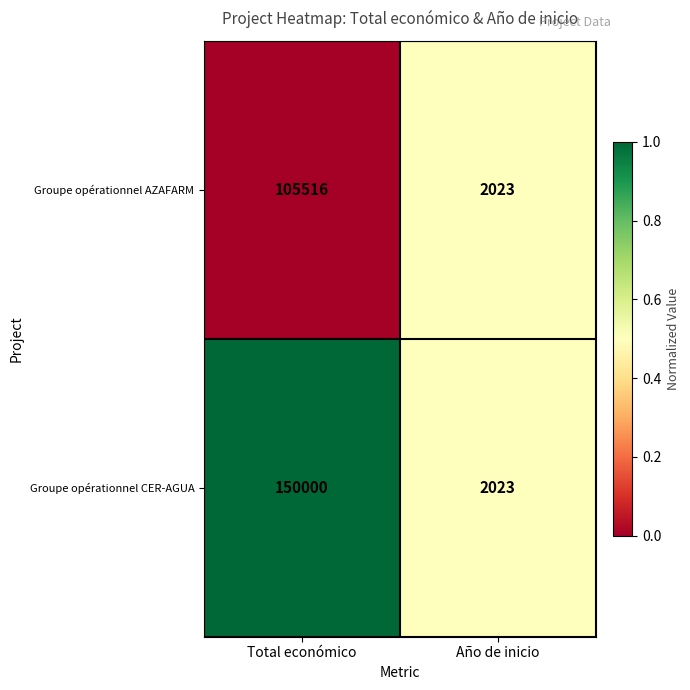

Count the number of categories in the chart.

2